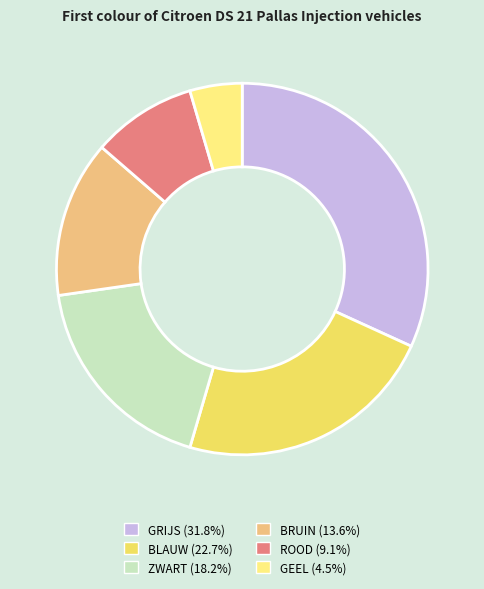

Is GEEL the majority of the pie?

No